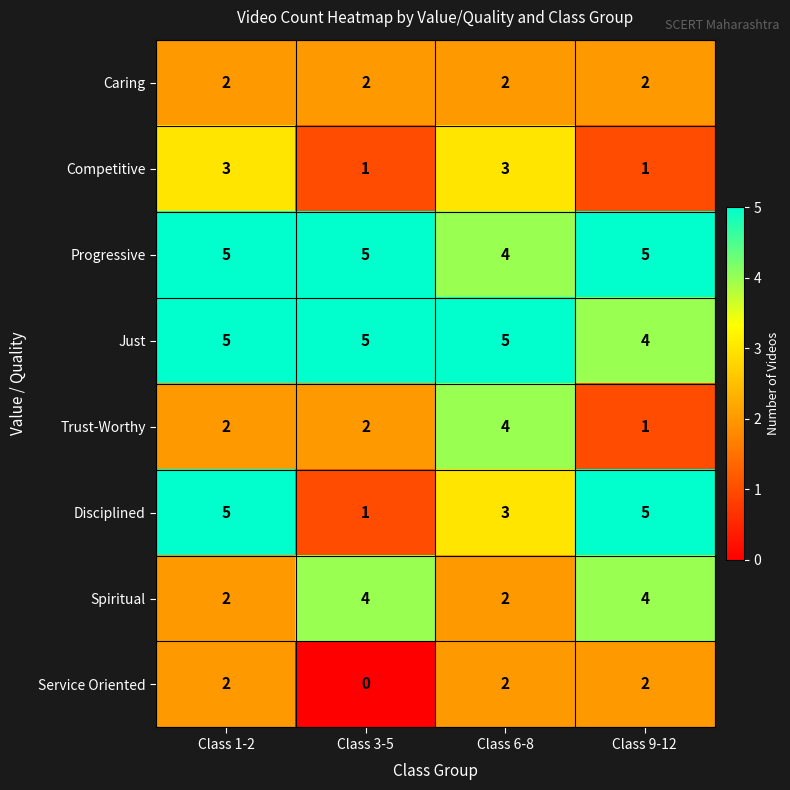

What is the maximum value shown in the chart?

5